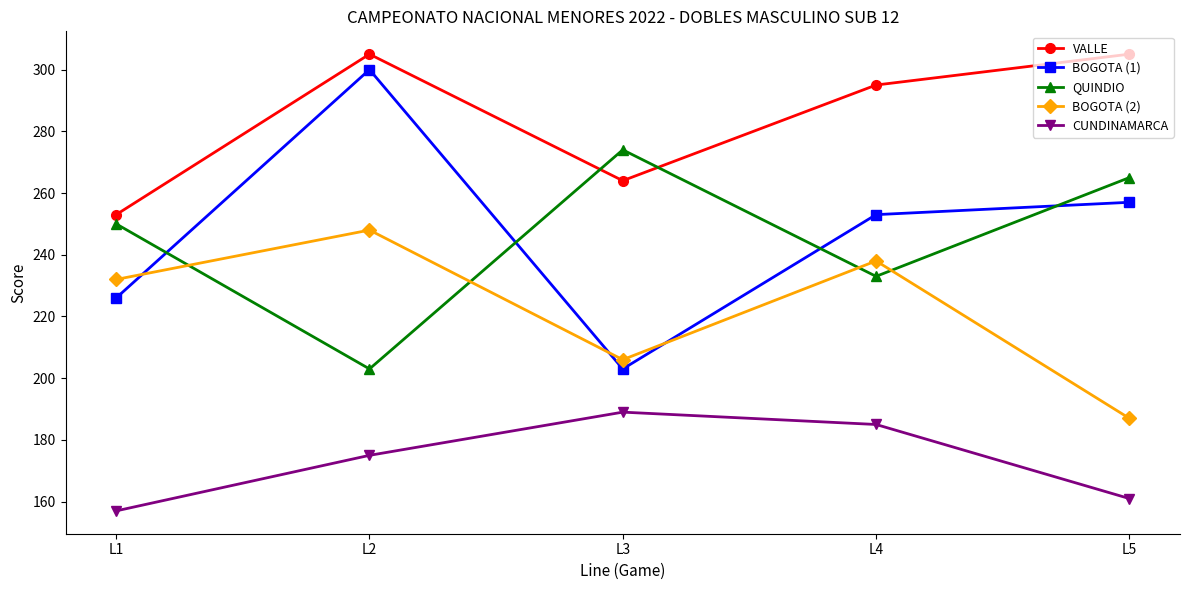

Is it true that QUINDIO equals 179 at L3?

False